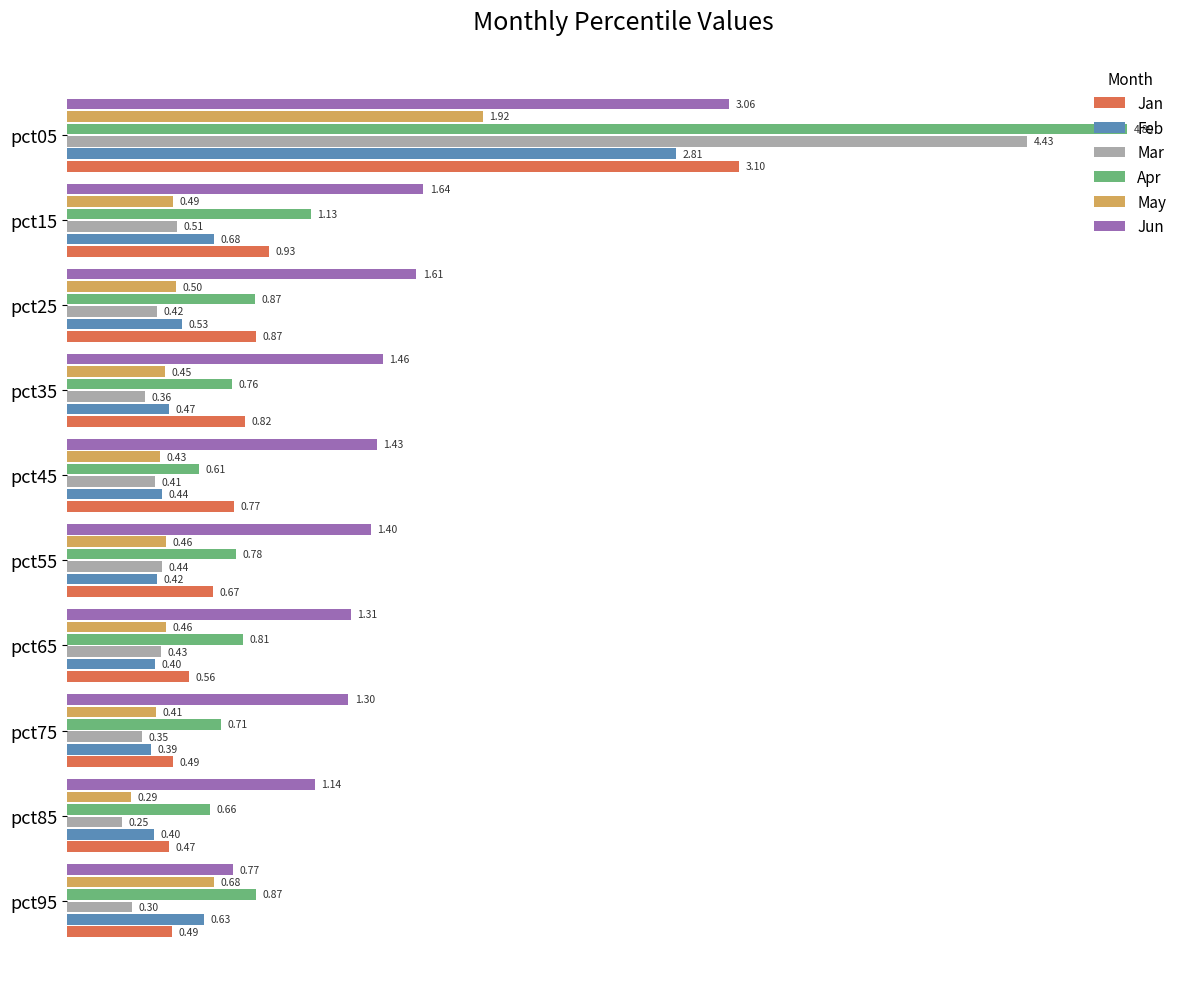

What is the sum of the Jan values at pct95 and pct05?

3.6